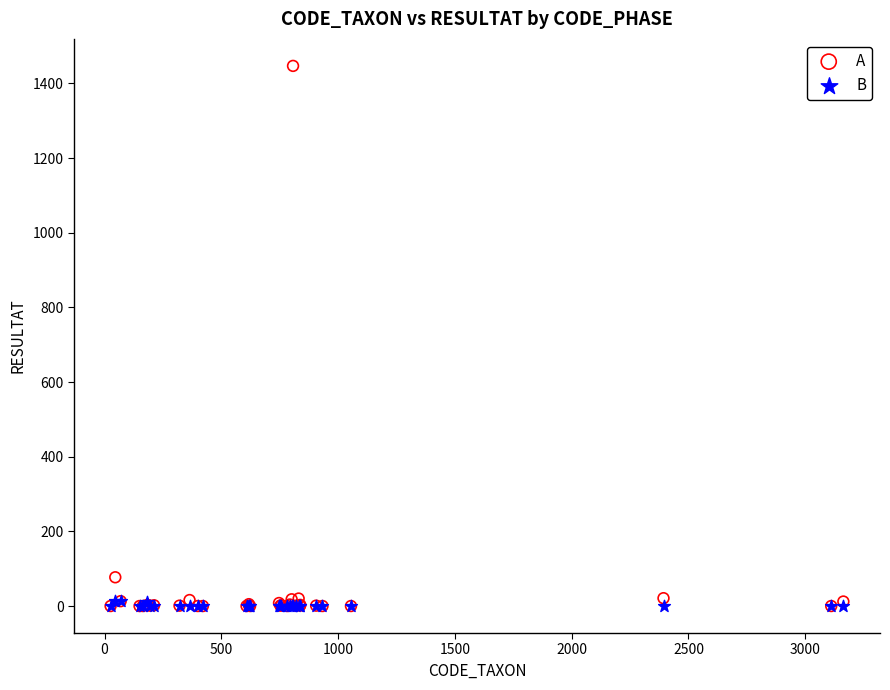

In the A series, what Y value is closest to 723?

77